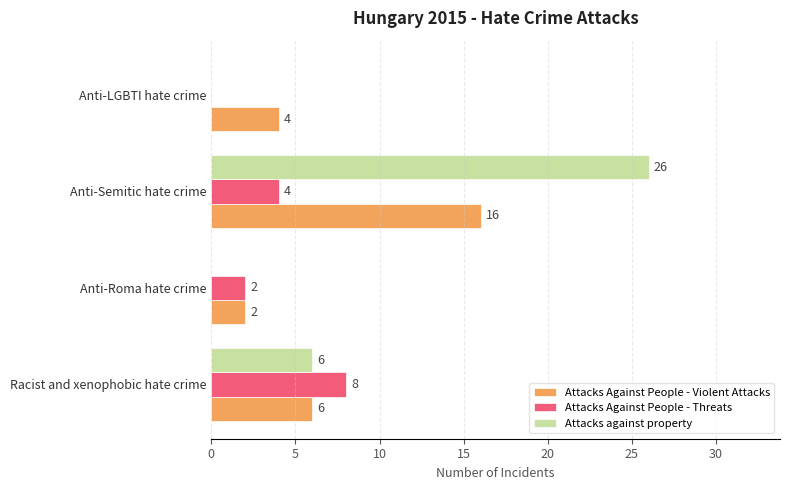

Which series has the largest total across all categories?

Attacks against property